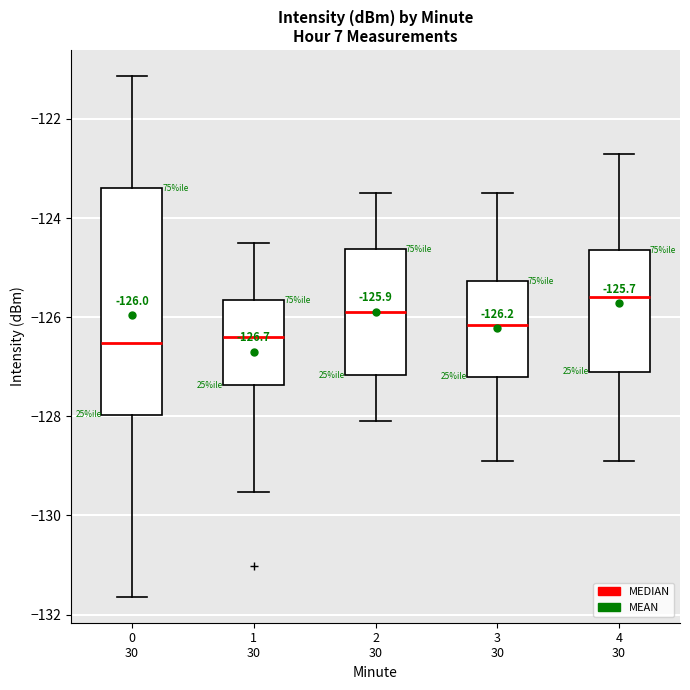

Comparing the boxes themselves (not the whiskers), which one is the tallest?

0 30